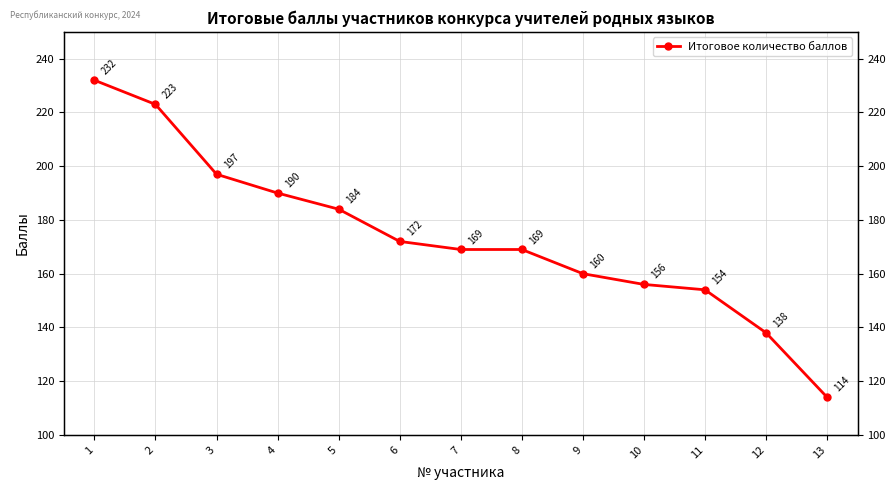

Is it true that the value at 12 is 38?

False